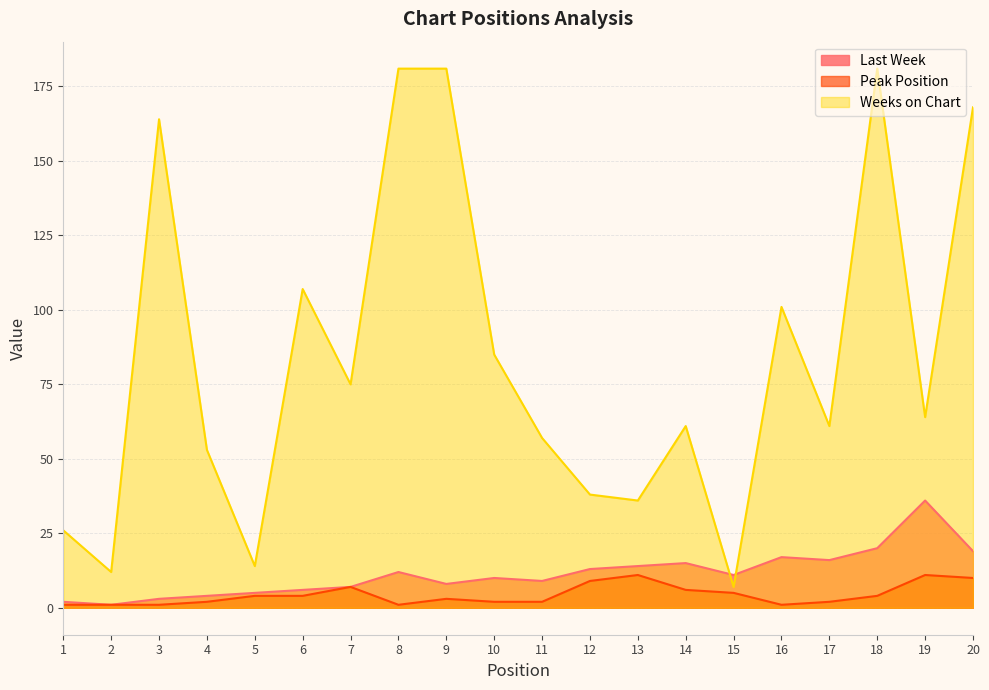

What are all the series names shown in the legend?

Last Week, Peak Position, Weeks on Chart